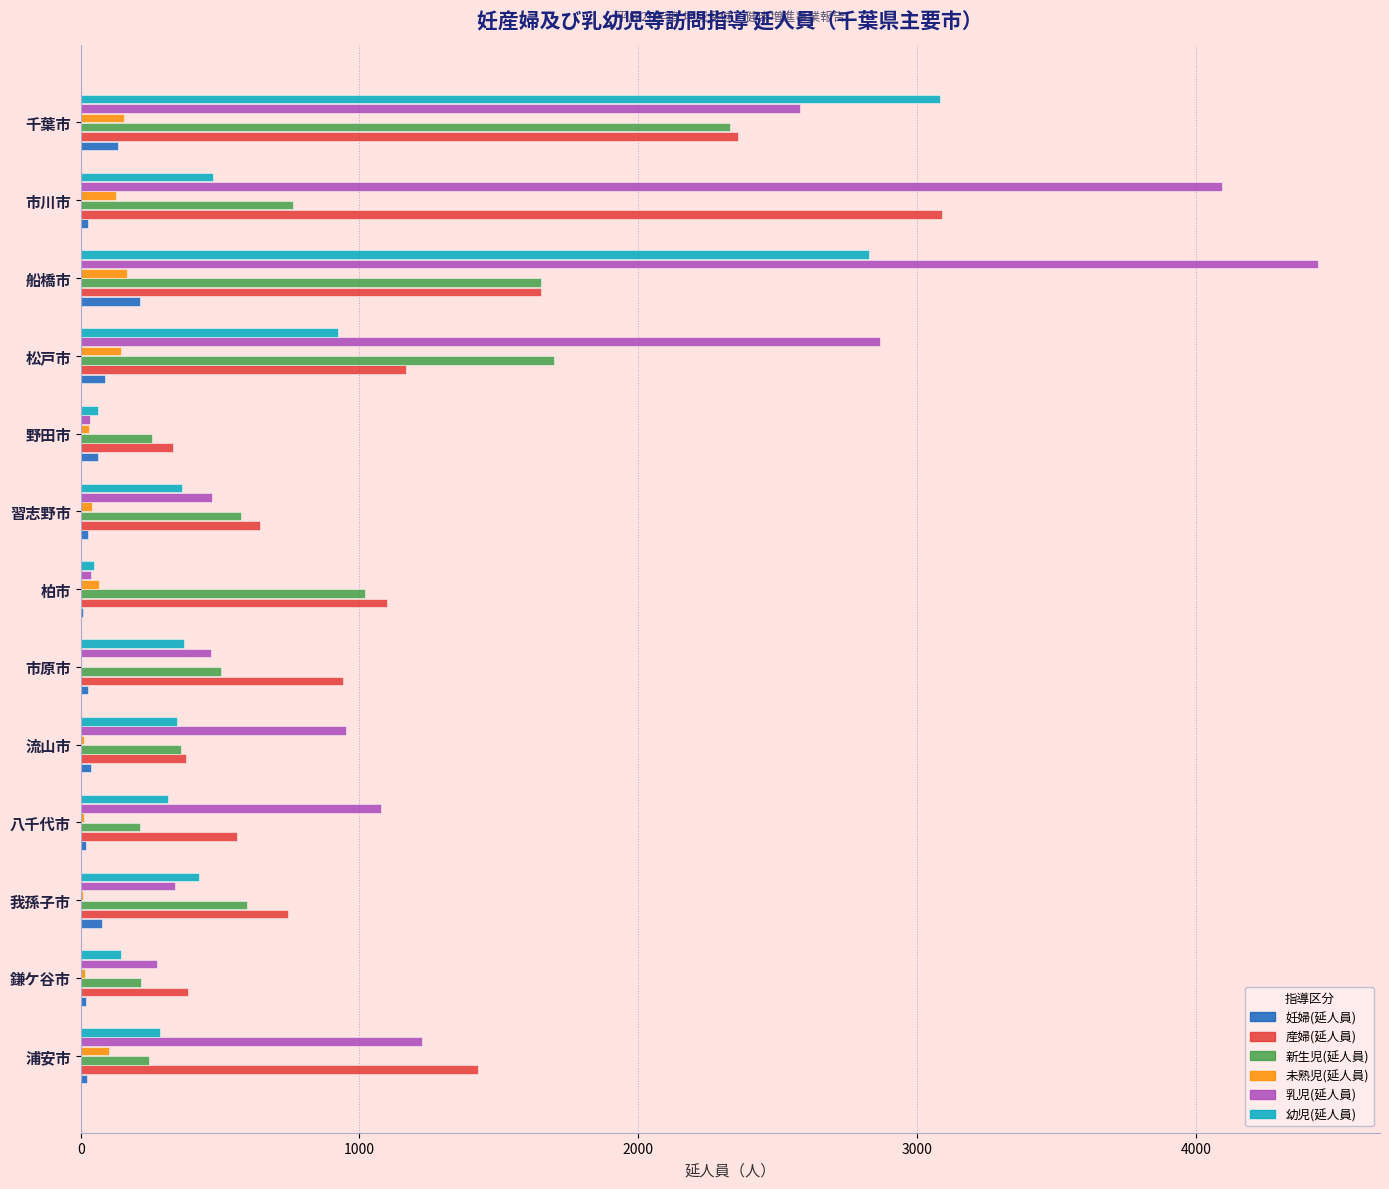

The 幼児(延人員) series shows 474 at 市川市. True or false?

True